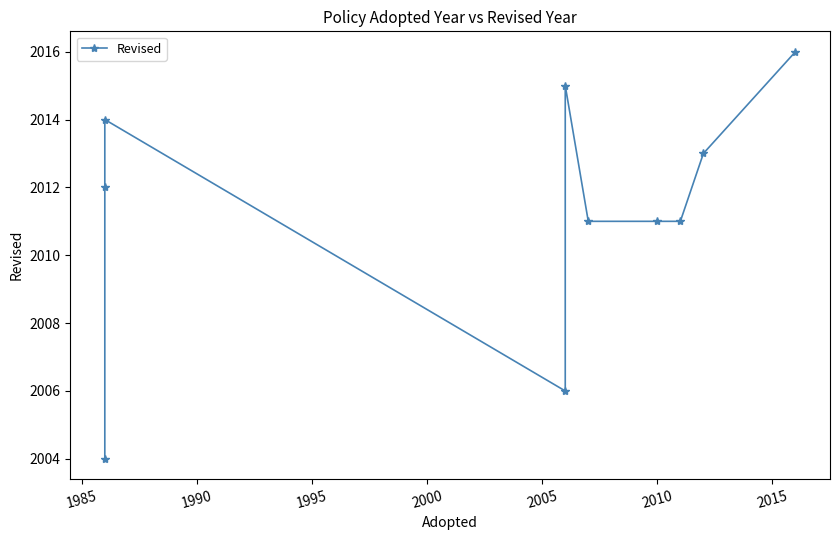

Reading right to left, list all the values displayed in this chart.

2016	2013	2011	2011	2011	2015	2006	2014	2012	2004